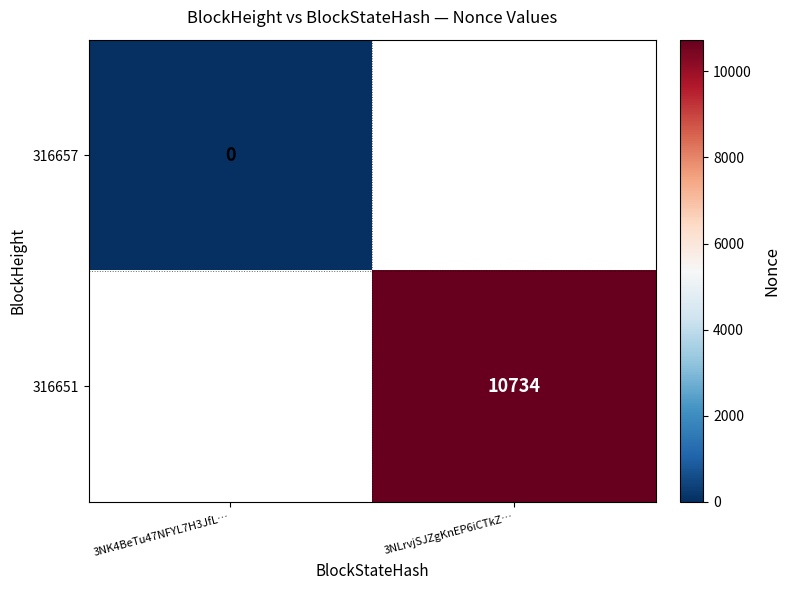

The value of 316651 at 3NLrvjSJZgKnEP6iCTkZ… is 16018. True or false?

False